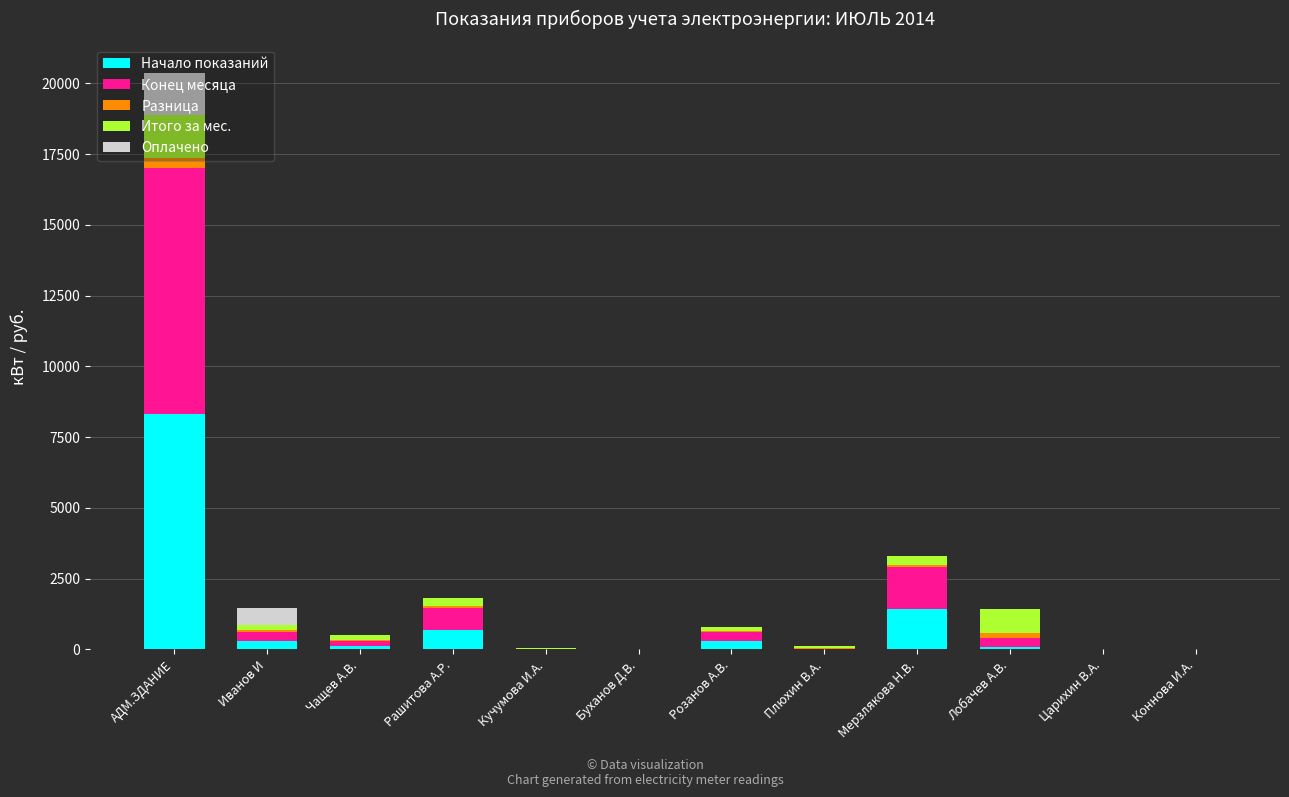

How many data points in Начало показаний are above 128?

6